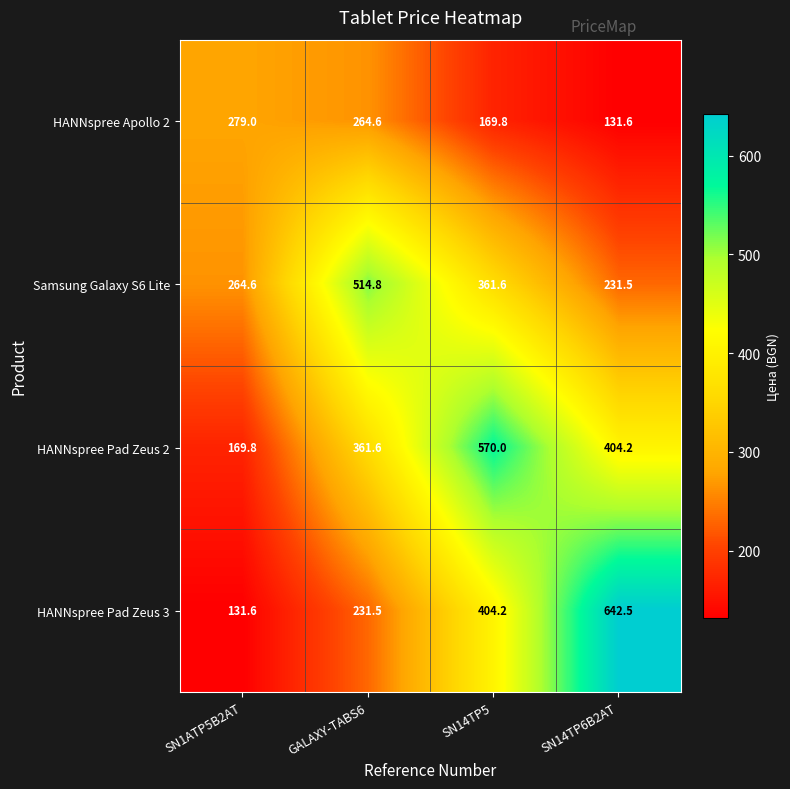

What is the minimum value shown in the chart?

131.6